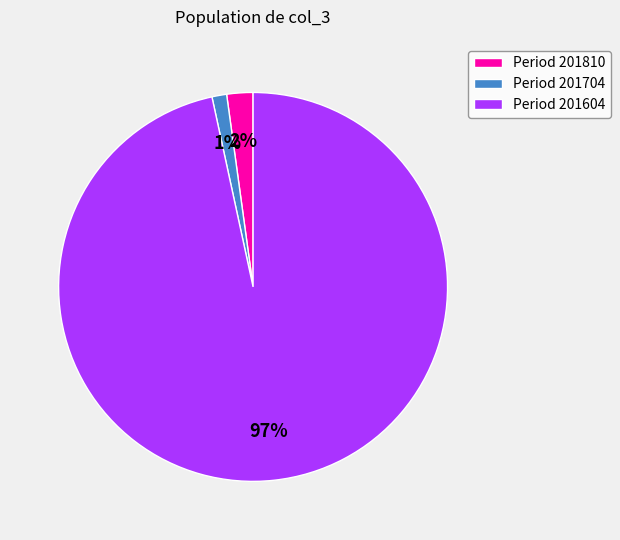

Is there a majority slice in this chart?

Yes